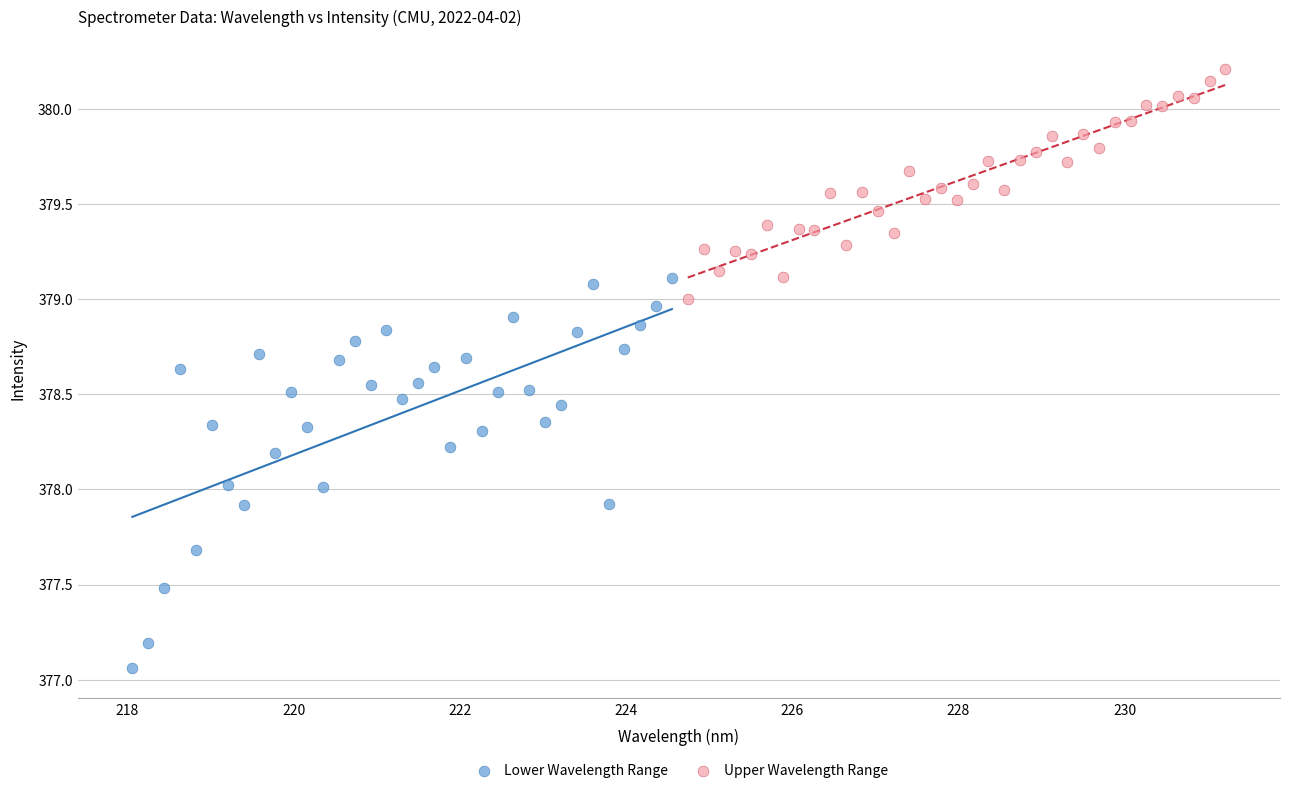

Which series reaches the maximum Y coordinate?

Upper Wavelength Range